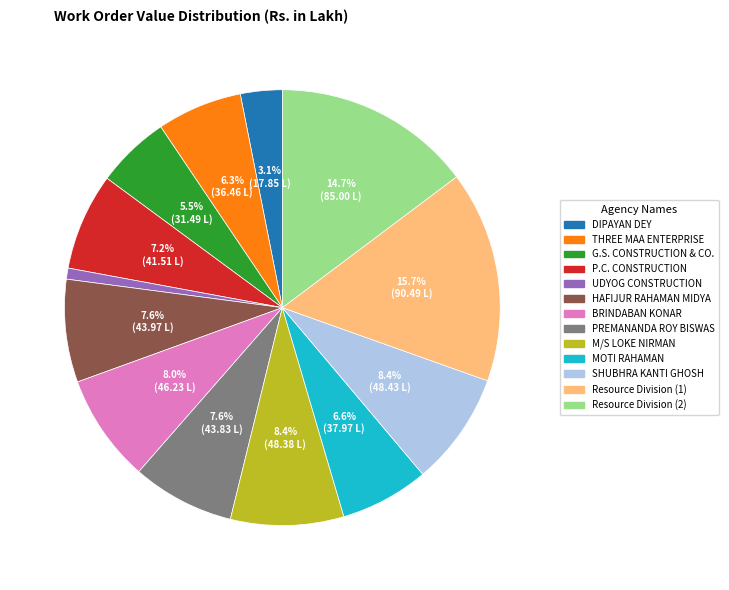

True or false: P.C. CONSTRUCTION accounts for 7% of the total.

True